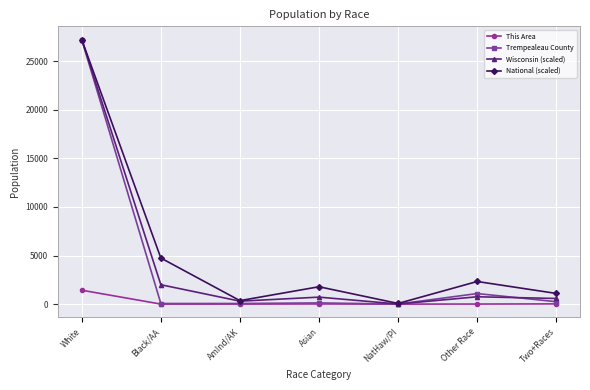

What is the label of the 6th point from the right?

Black/AA